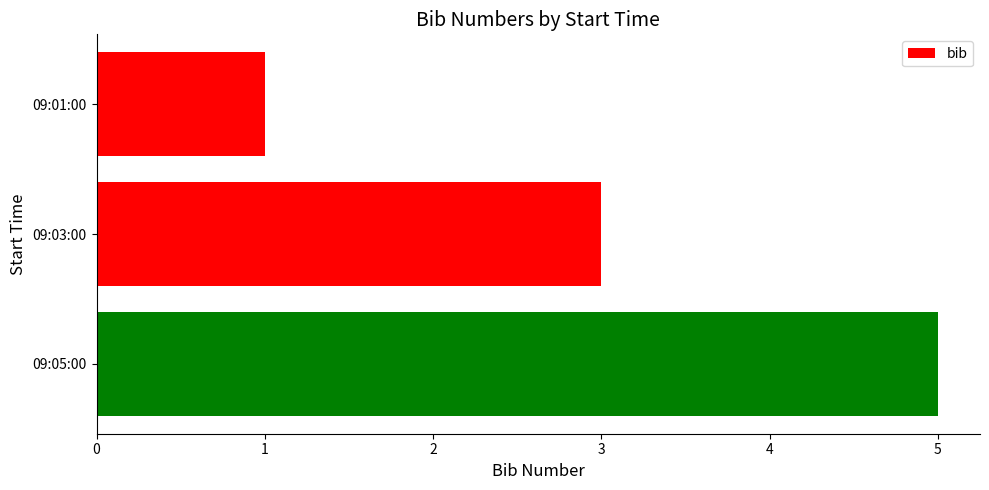

At which label is the value closest to 3?

09:03:00